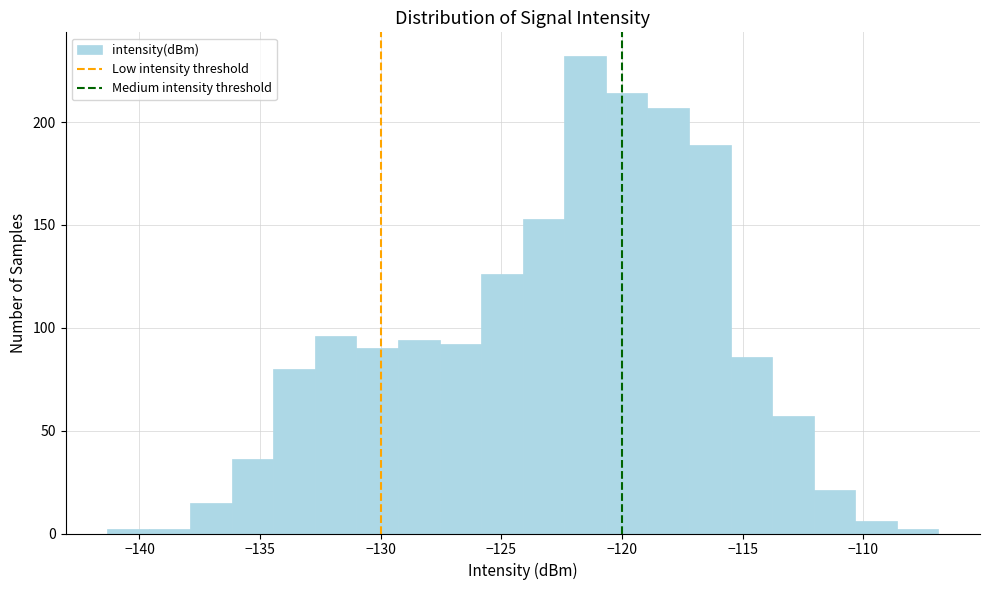

Around what value on the x-axis is the tallest bar? Give the approximate position of its centre, as read against the axis.

-121.5